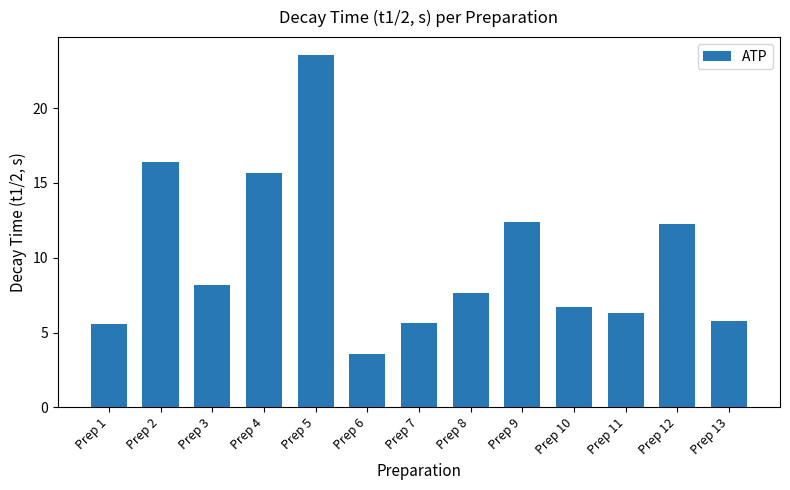

Are the bars horizontal?

No